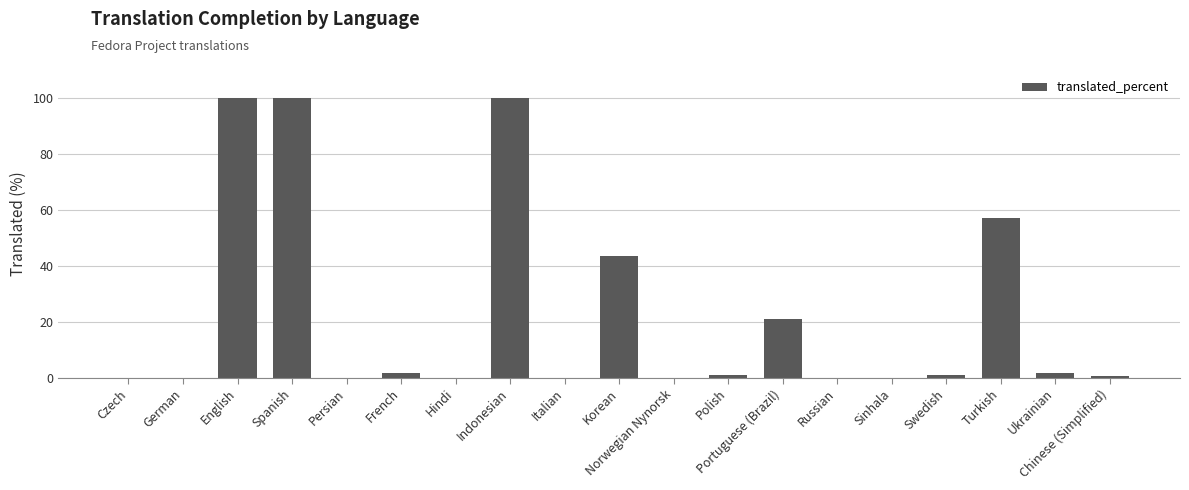

What is the sum of all values?

427.0